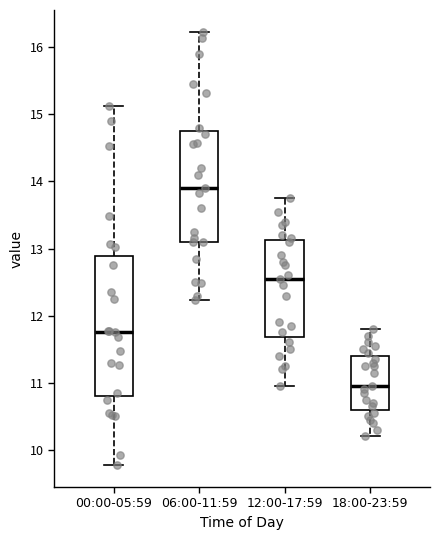

Which box has the lowest median line?

18:00-23:59